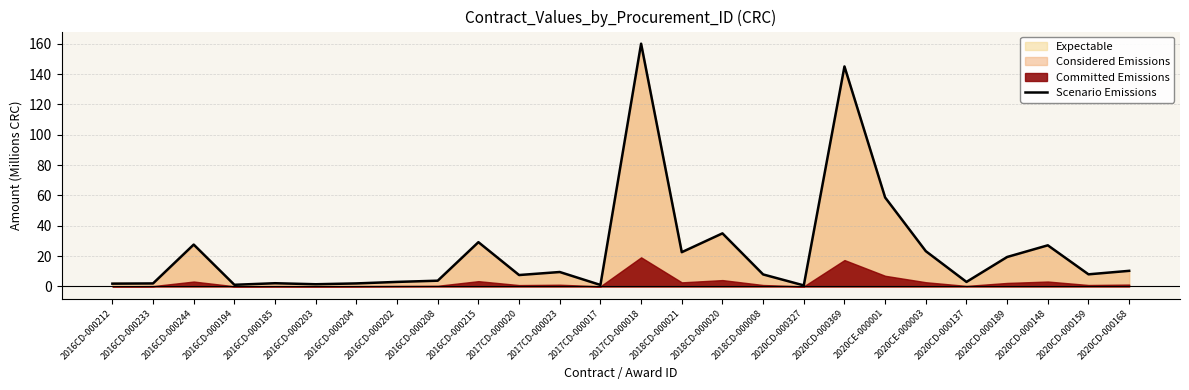

Where is the data nearest to the value 80?

2020CE-000001